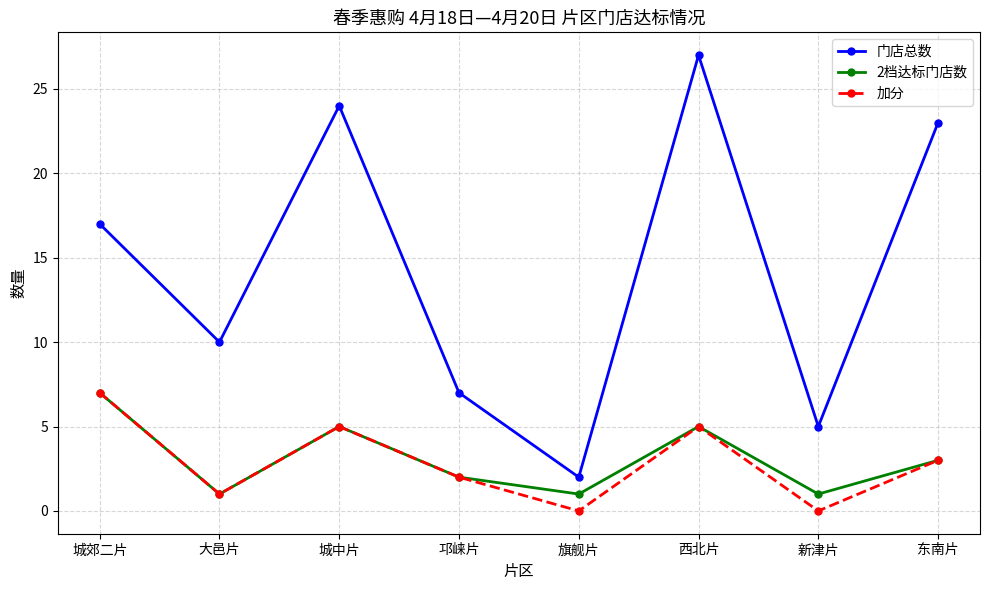

At which category is the sum across all series the highest?

西北片